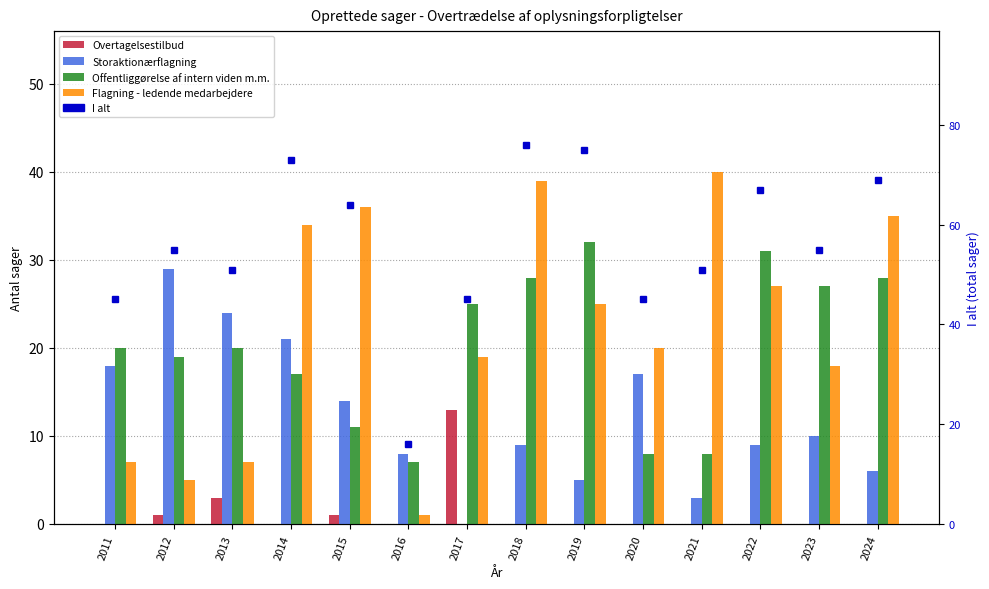

What is the value of the Flagning - ledende medarbejdere bar at the 14th from the left?

35